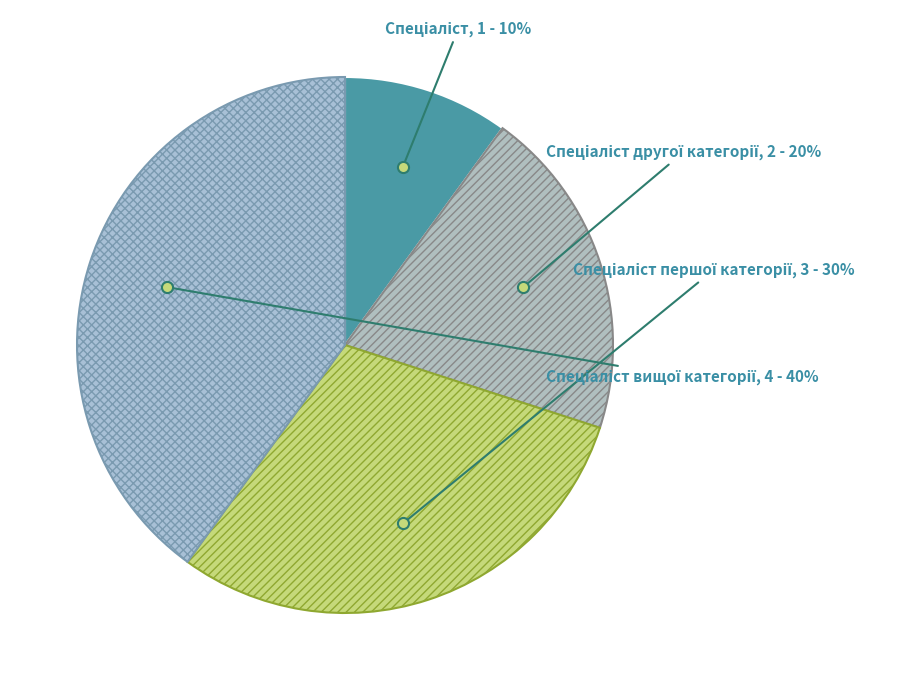

To the nearest percent, what is the average slice percentage?

25%